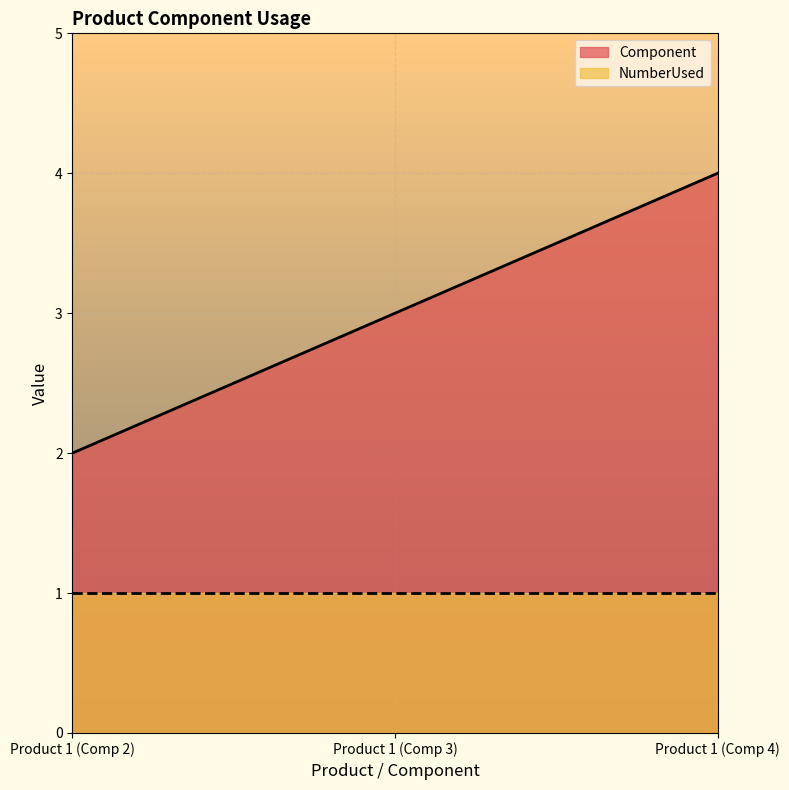

What is the sum of all Component values?

9